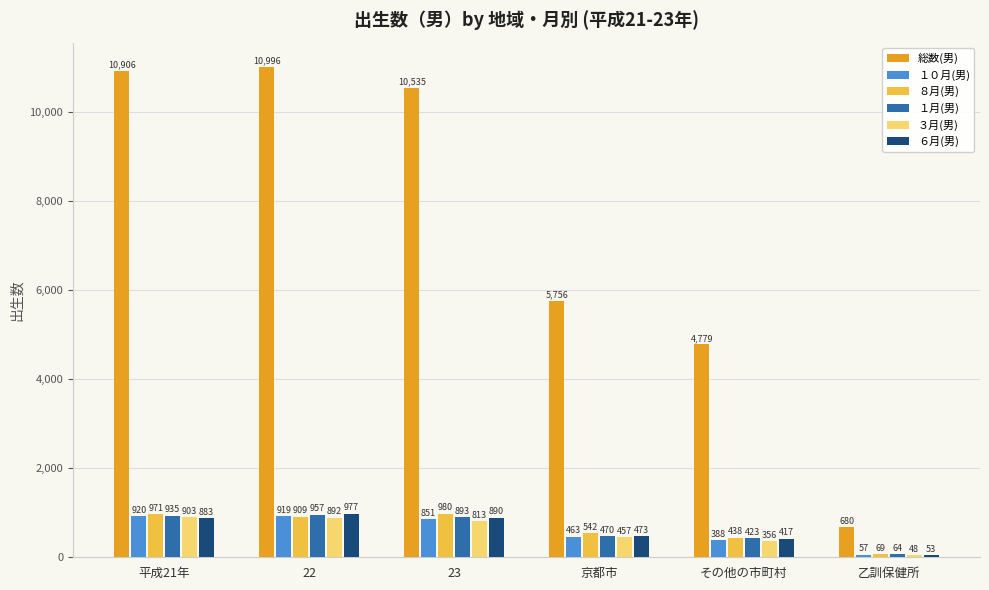

Is it true that １０月(男) equals 851 at 23?

True